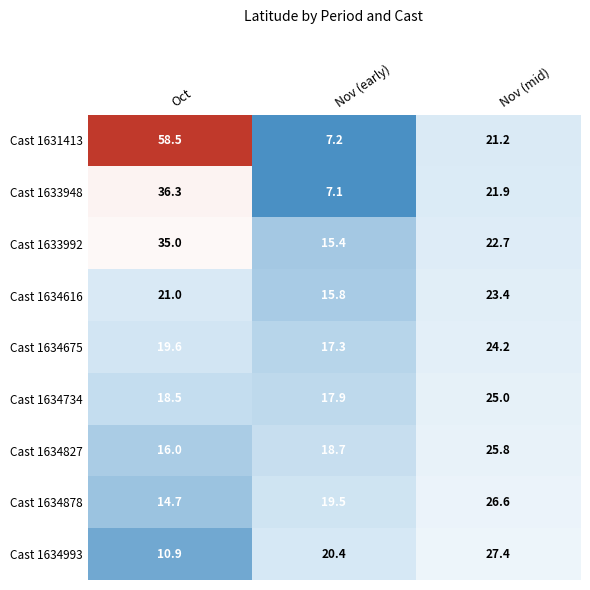

At how many categories does at least one series exceed 25?

2